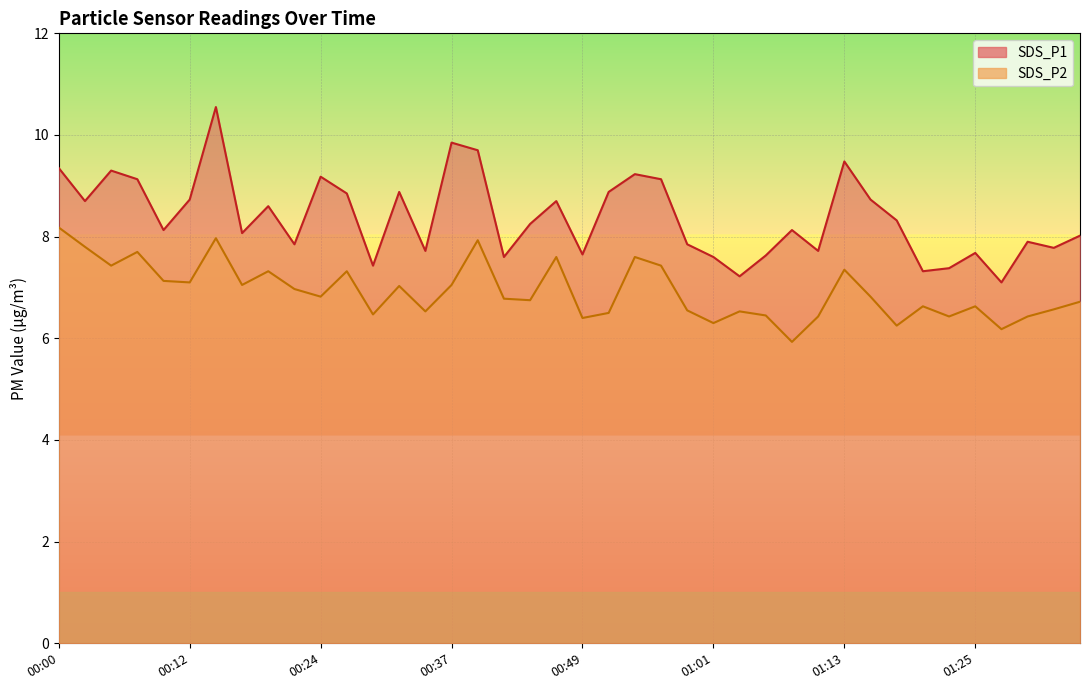

What is the minimum value for SDS_P1?

7.1